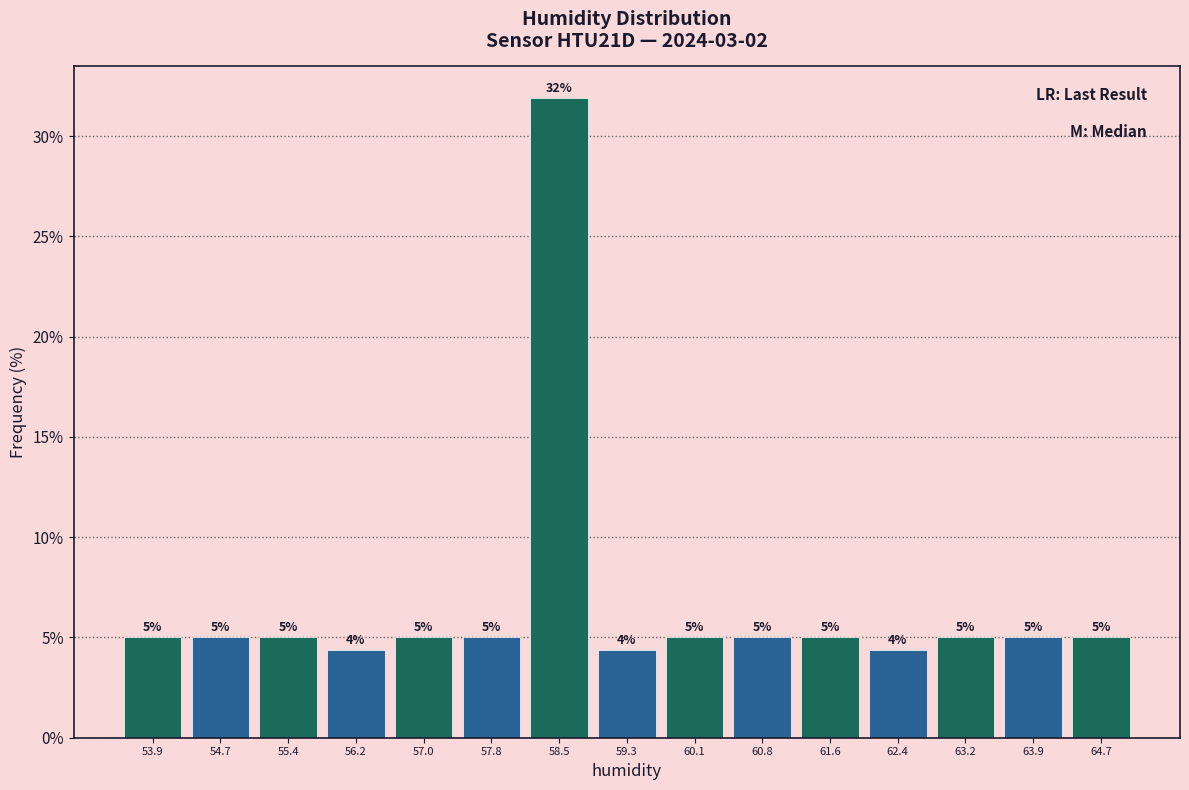

Over which range of the x-axis is the bar tallest?

58.1 to 58.9